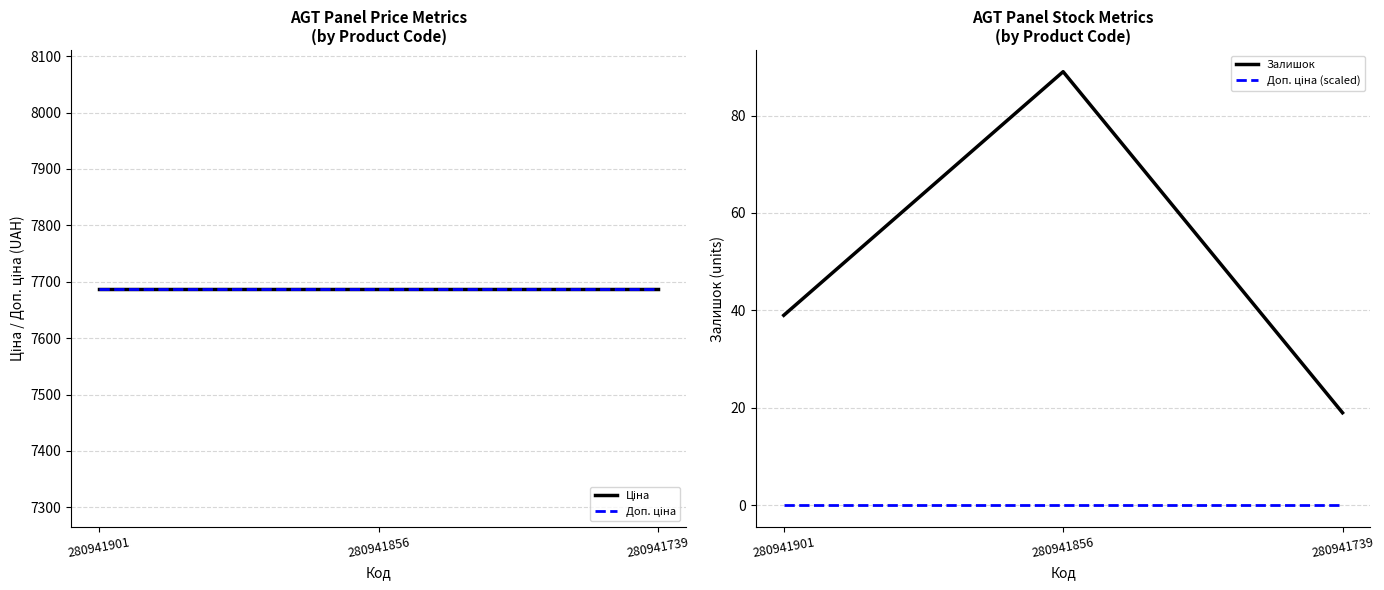

The value of Доп. ціна at 280941856 is 2578.4. True or false?

False